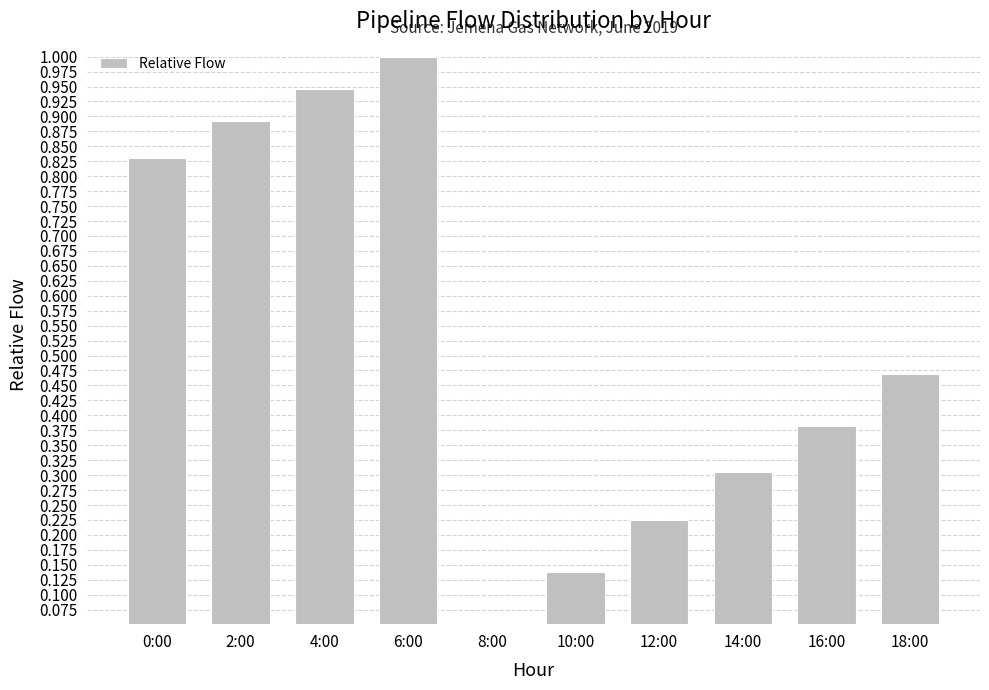

What is the sum of all values?

5.2